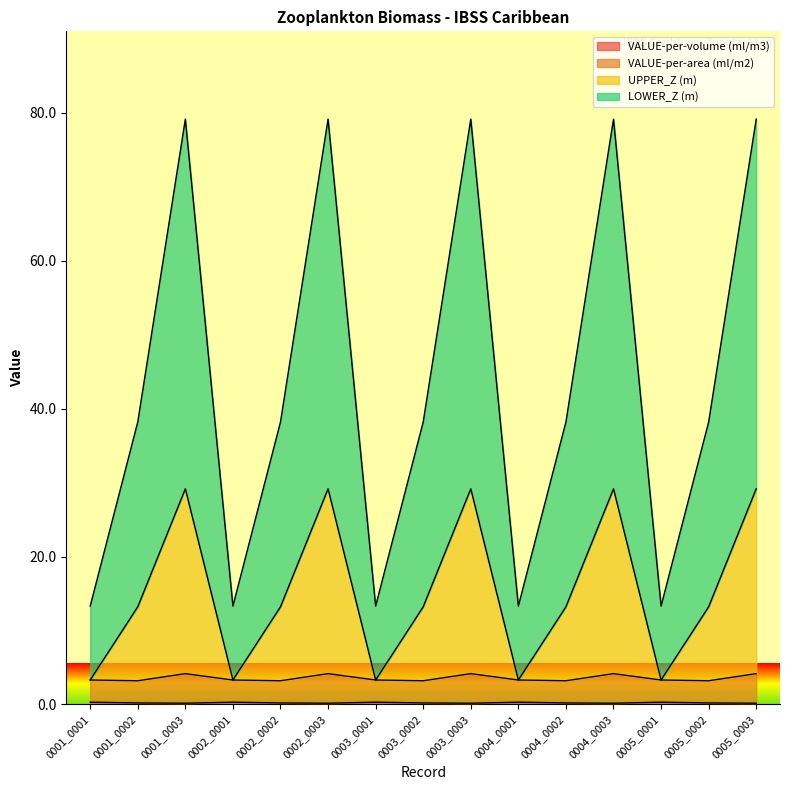

True or false: VALUE-per-volume (ml/m3) has more than 1 points higher than both neighbors.

True